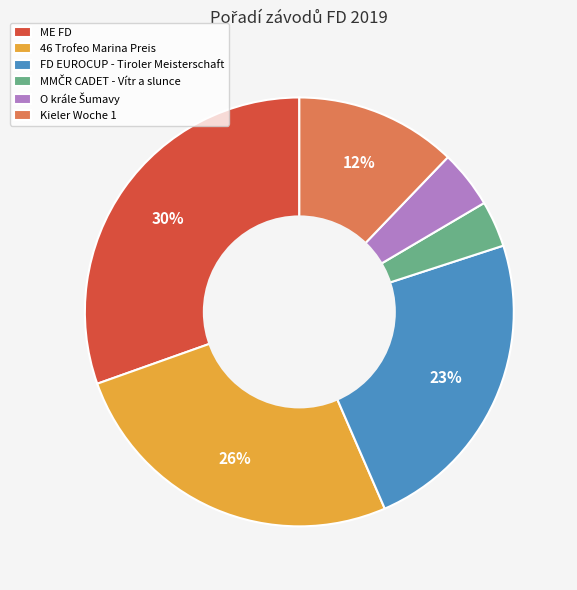

To the nearest percent, what is the average slice percentage?

17%